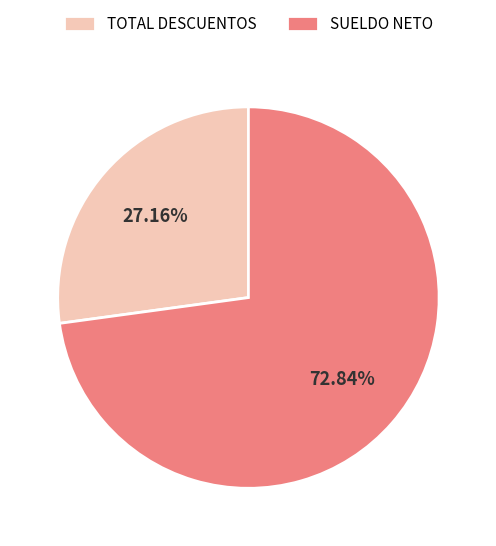

To the nearest percent, what percentage of the pie is TOTAL DESCUENTOS?

27%